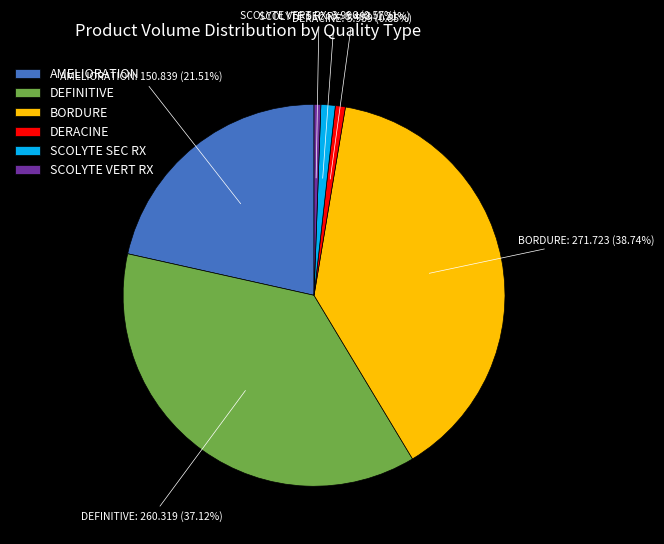

Which slice is the largest?

BORDURE